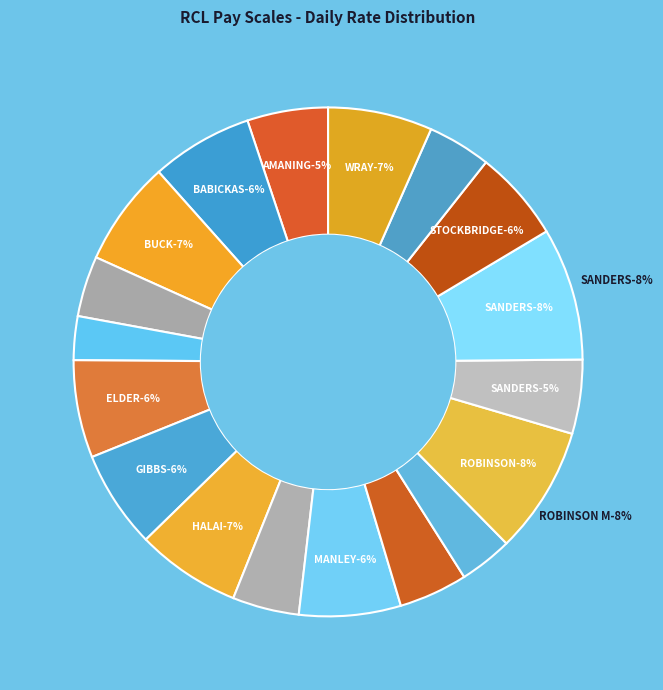

Which slice is the smallest?

DAVITT E